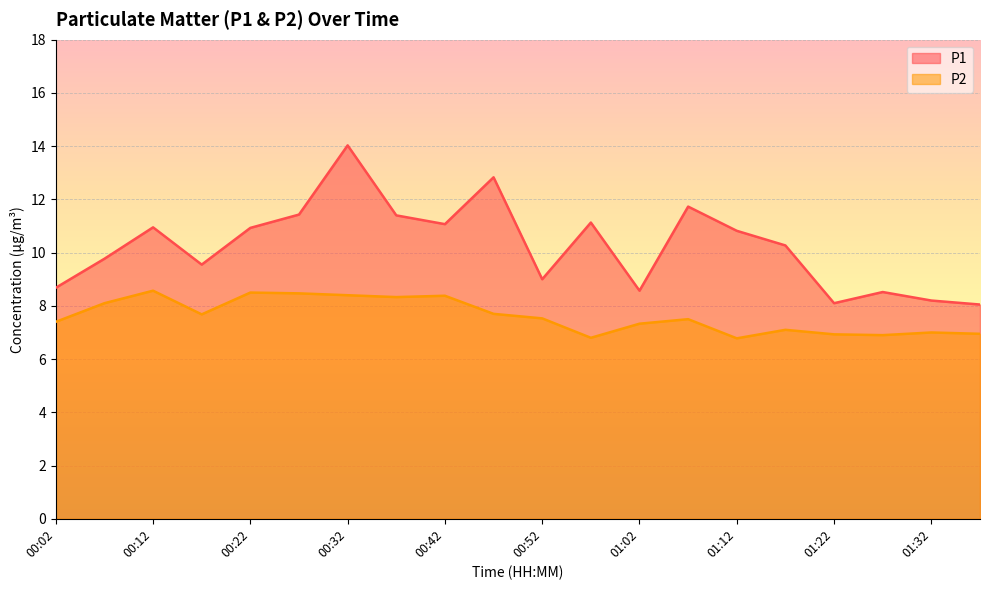

True or false: P1 and P2 intersect in this chart.

False